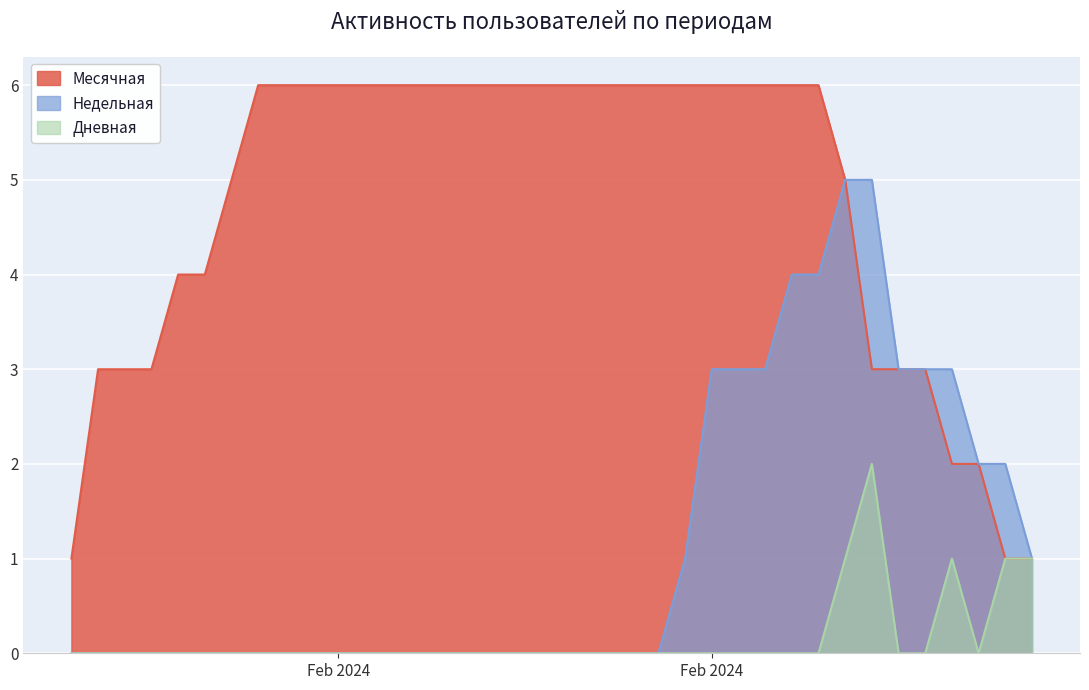

Which label corresponds to the smallest value in the chart?

2024-01-26